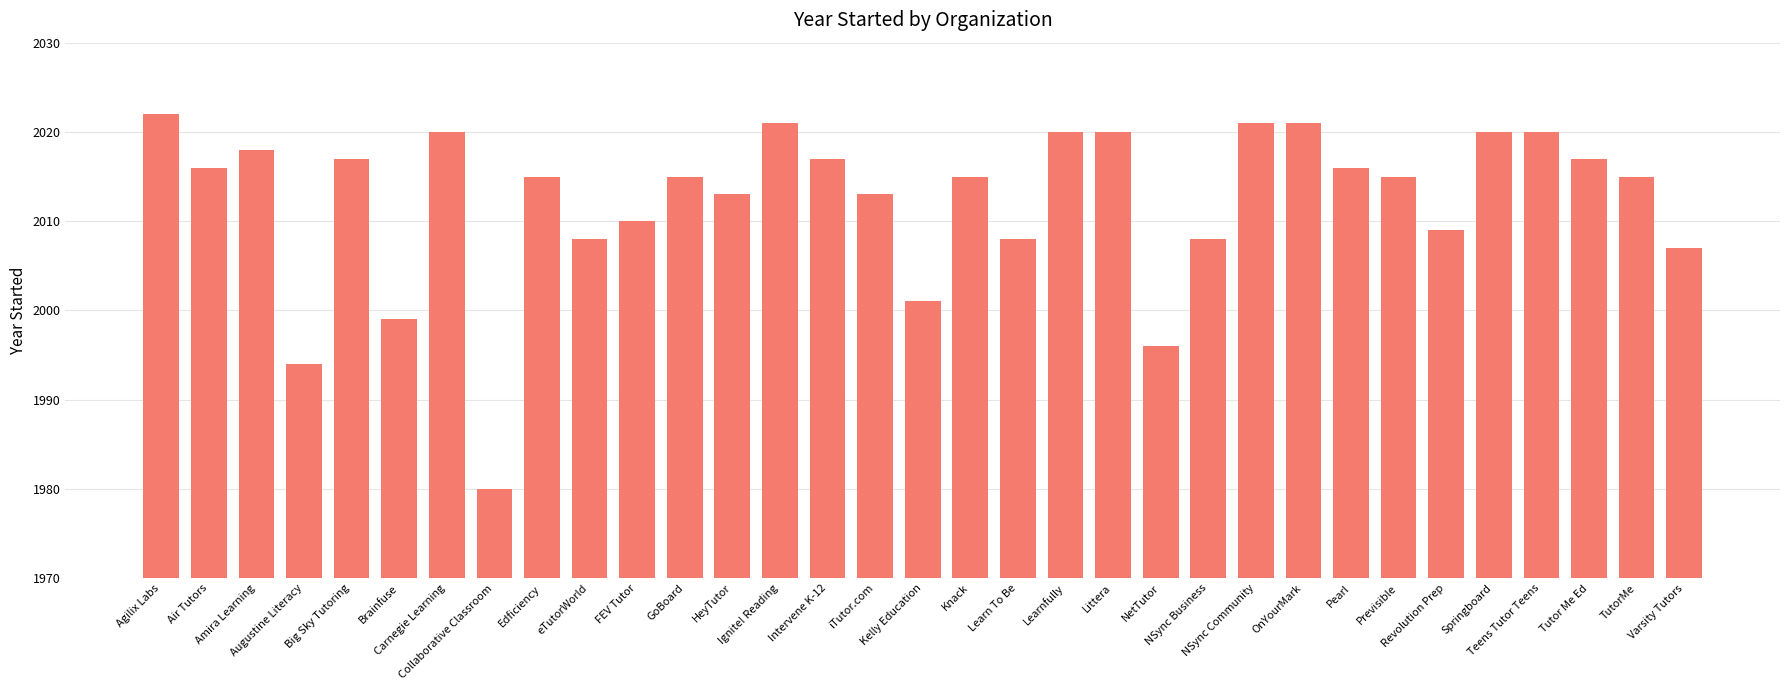

Which has a higher value, GoBoard or eTutorWorld?

GoBoard